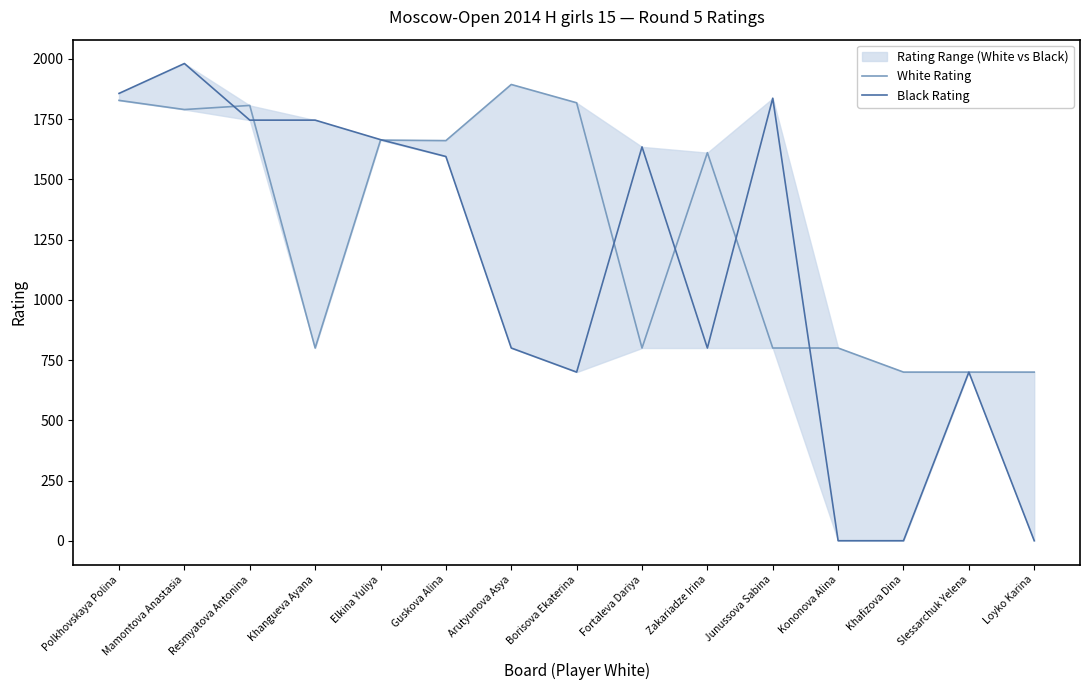

How many values in the White Rating series exceed 1611?

7